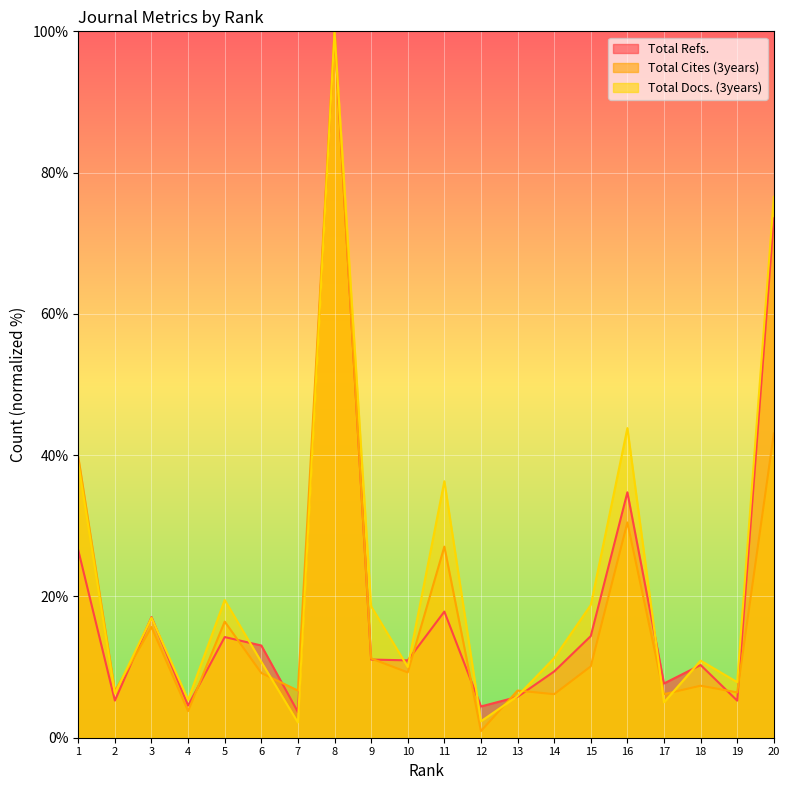

Where does the Total Docs. (3years) series first go above 11?

1